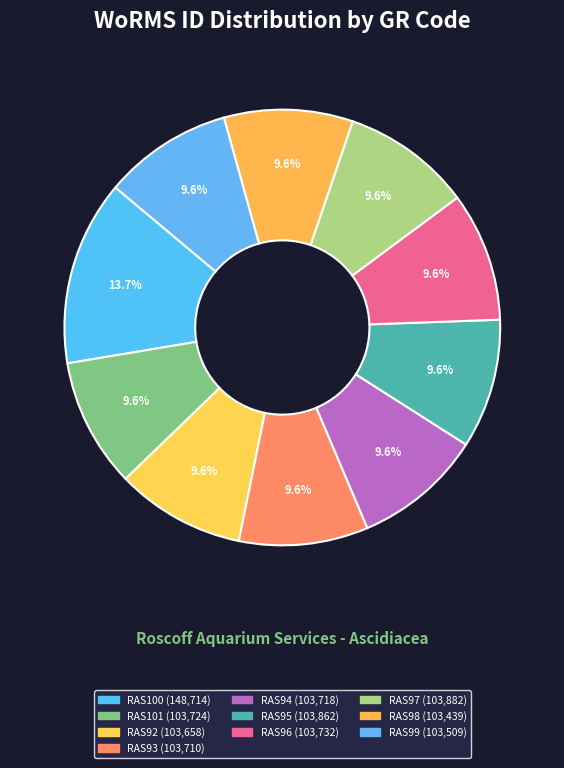

Which has a higher value, RAS96 or RAS94?

RAS96